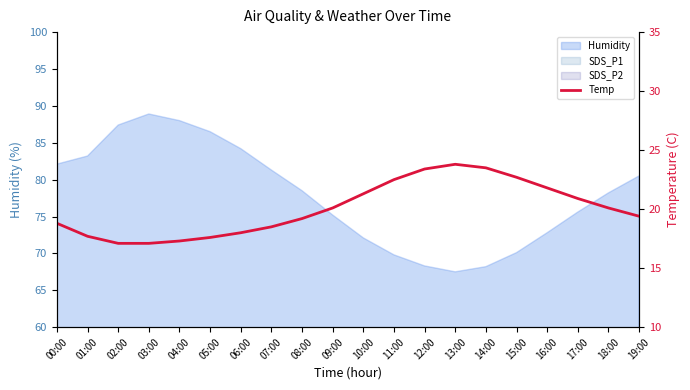

How many interior local peaks (higher than both neighbors) does the data have?

1